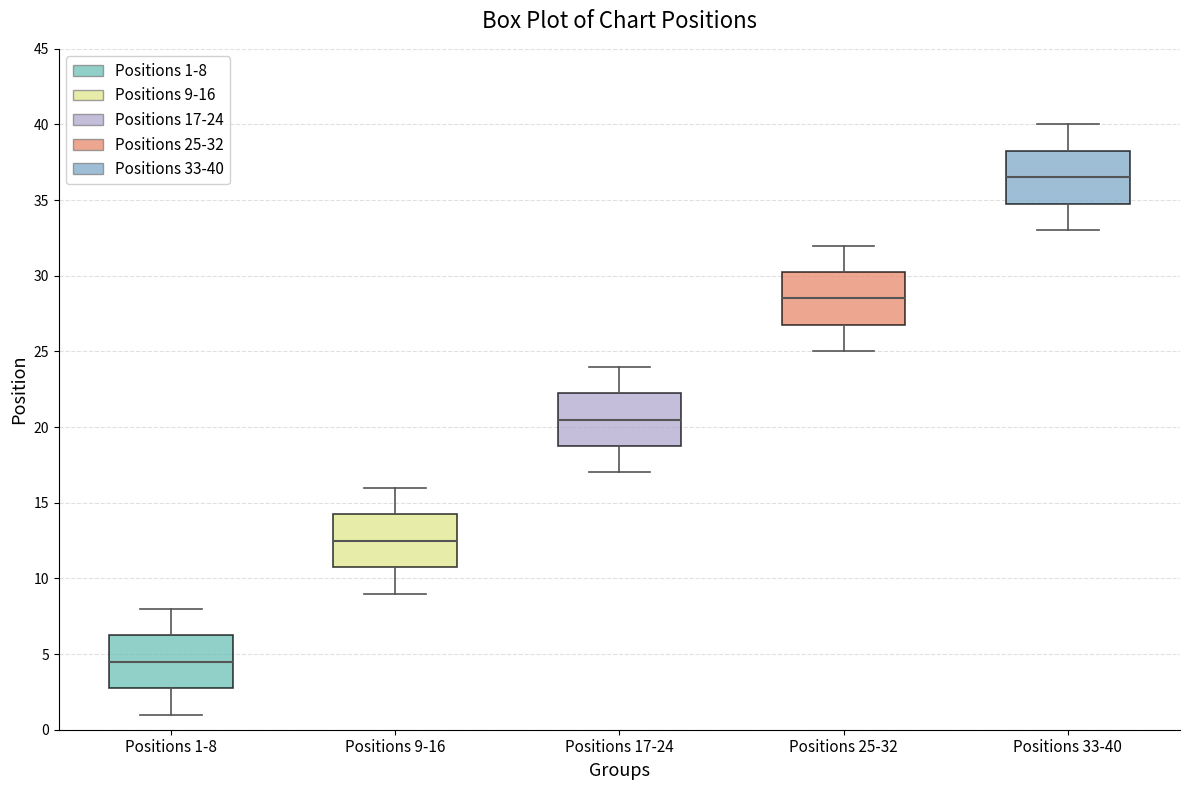

Which box has the highest median line?

Positions 33-40